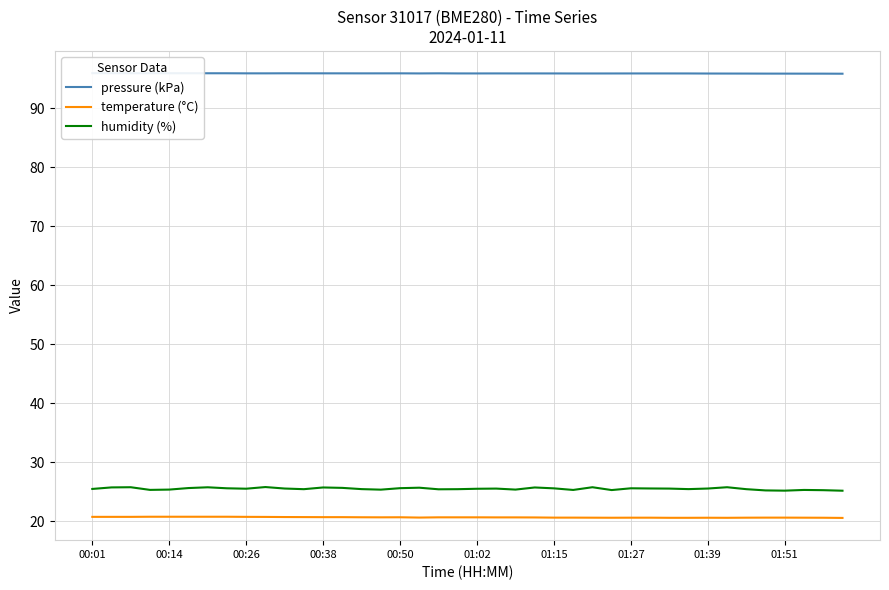

Between 31 and 37, which series saw the biggest shift?

humidity (%)